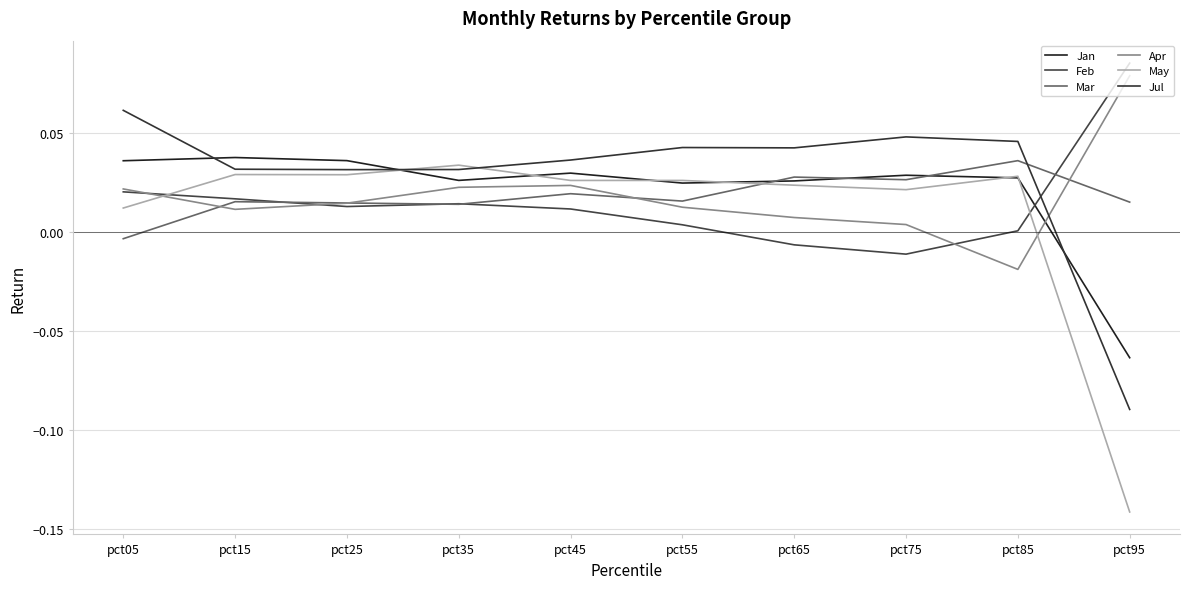

Is this an area chart (filled region under the line)?

No